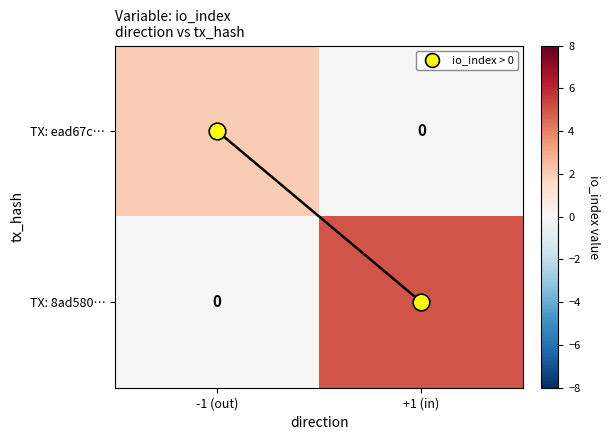

What is the total value across all series at -1 (out)?

2